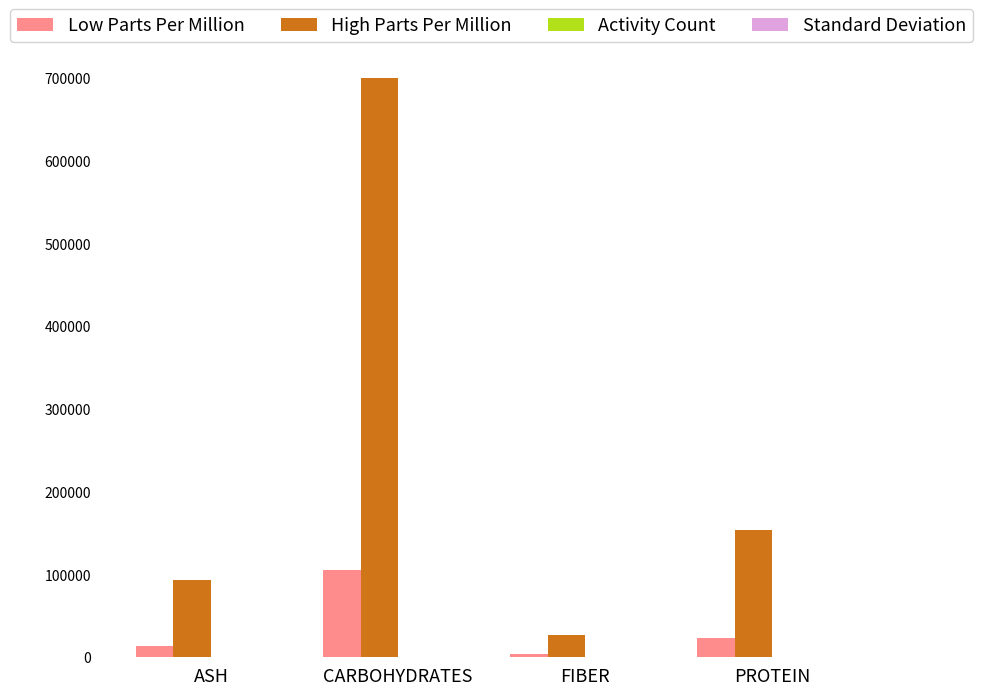

The value of High Parts Per Million at ASH is 156795.5. True or false?

False